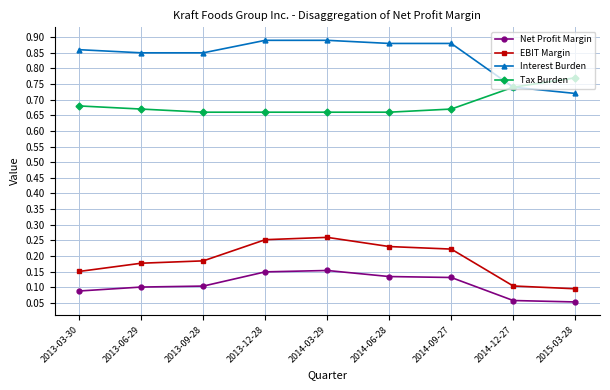

Rank the categories by EBIT Margin value from lowest to highest.

2015-03-28, 2014-12-27, 2013-03-30, 2013-06-29, 2013-09-28, 2014-09-27, 2014-06-28, 2013-12-28, 2014-03-29